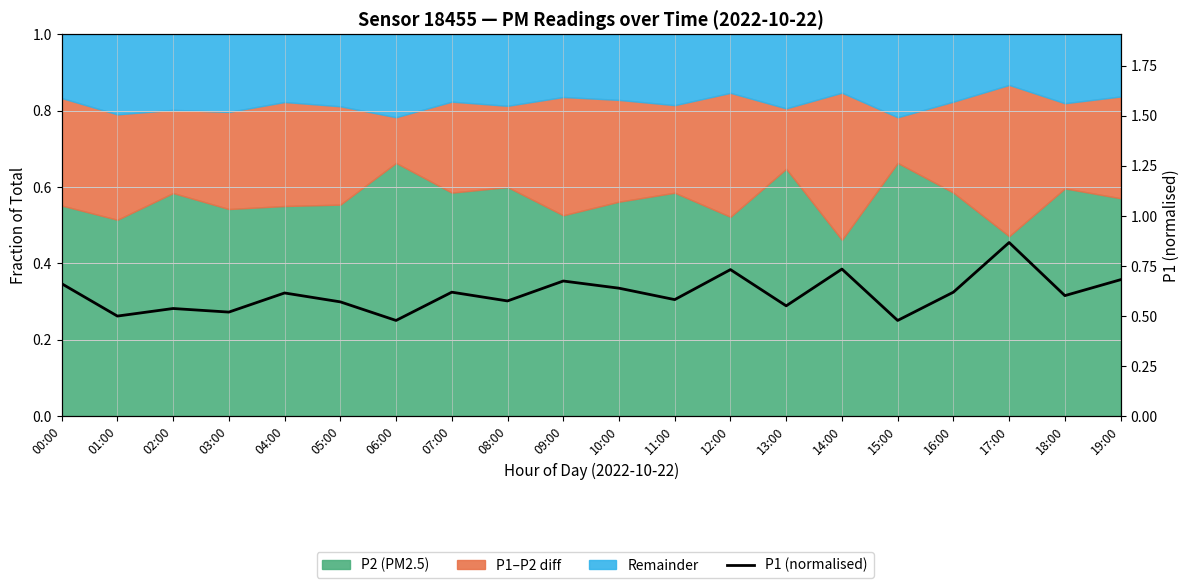

The value at 07:00 is 0.9. True or false?

False